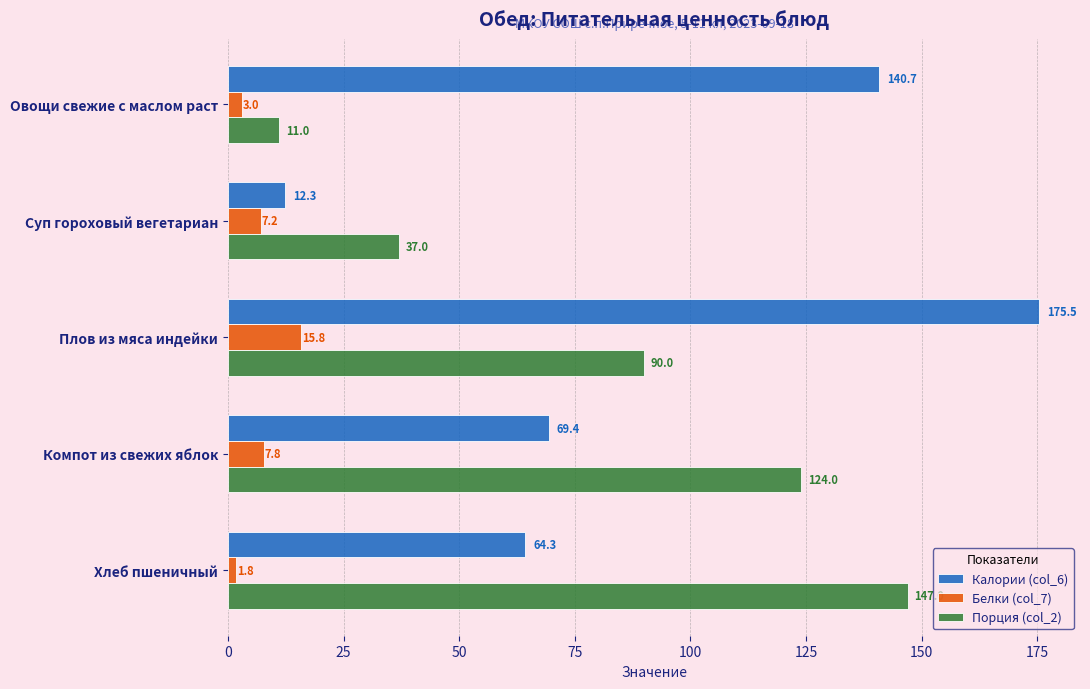

True or false: Порция (col_2) has a value of 11.0 at Овощи свежие с маслом раст.

True